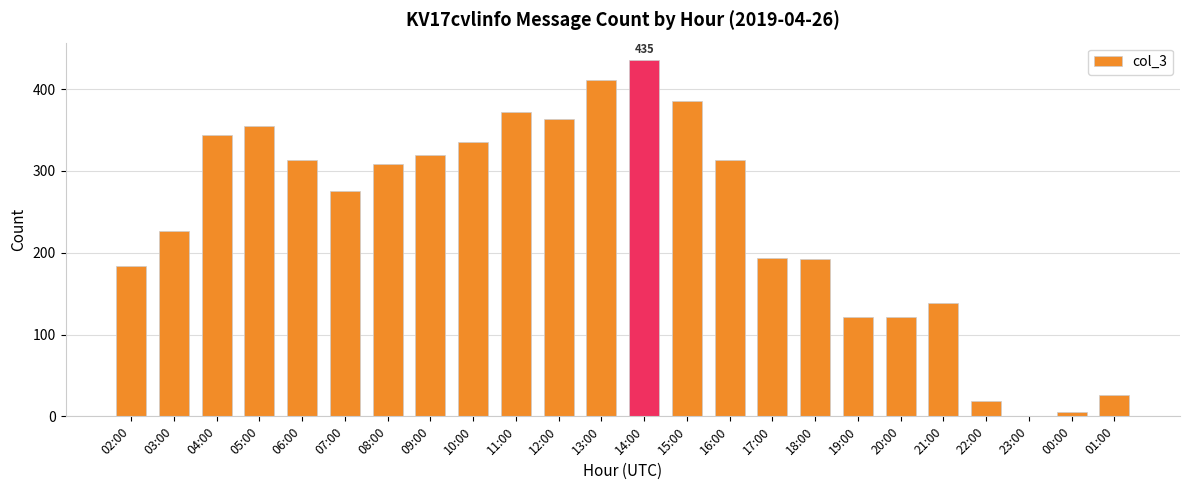

Which category has the highest value across all series?

14:00